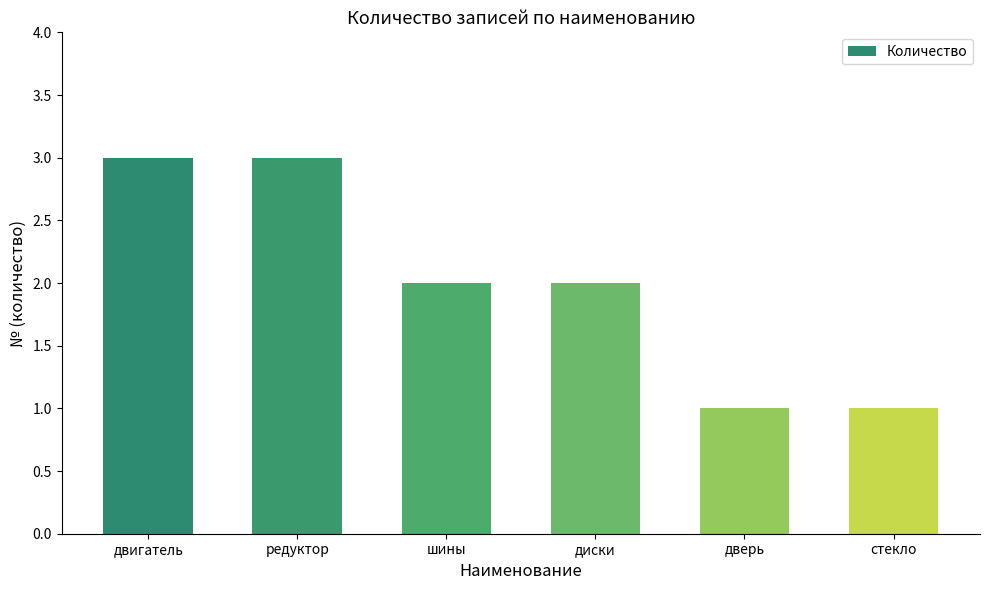

What is the difference between the maximum and second lowest values?

2